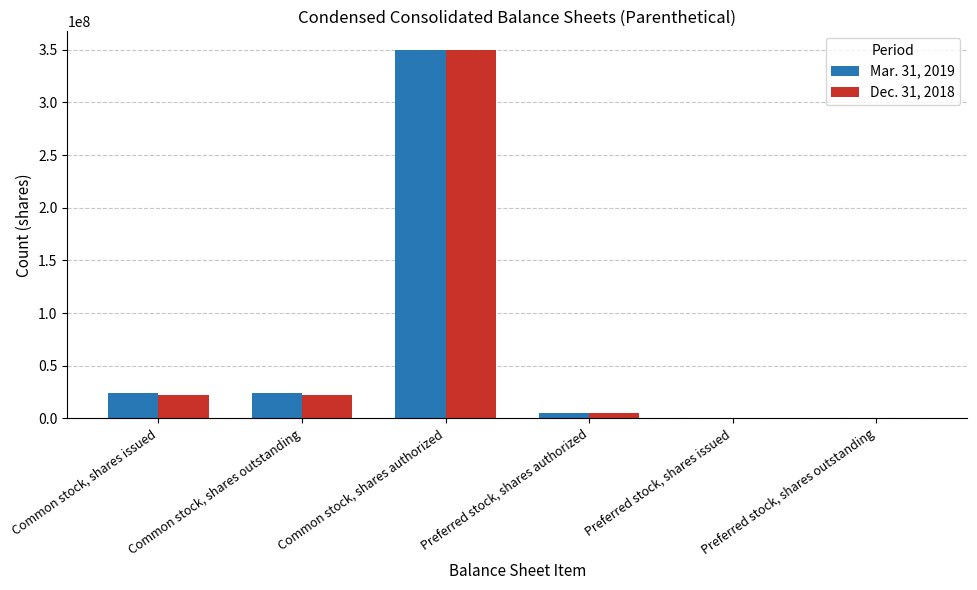

At which category is the sum across all series the highest?

Common stock, shares authorized